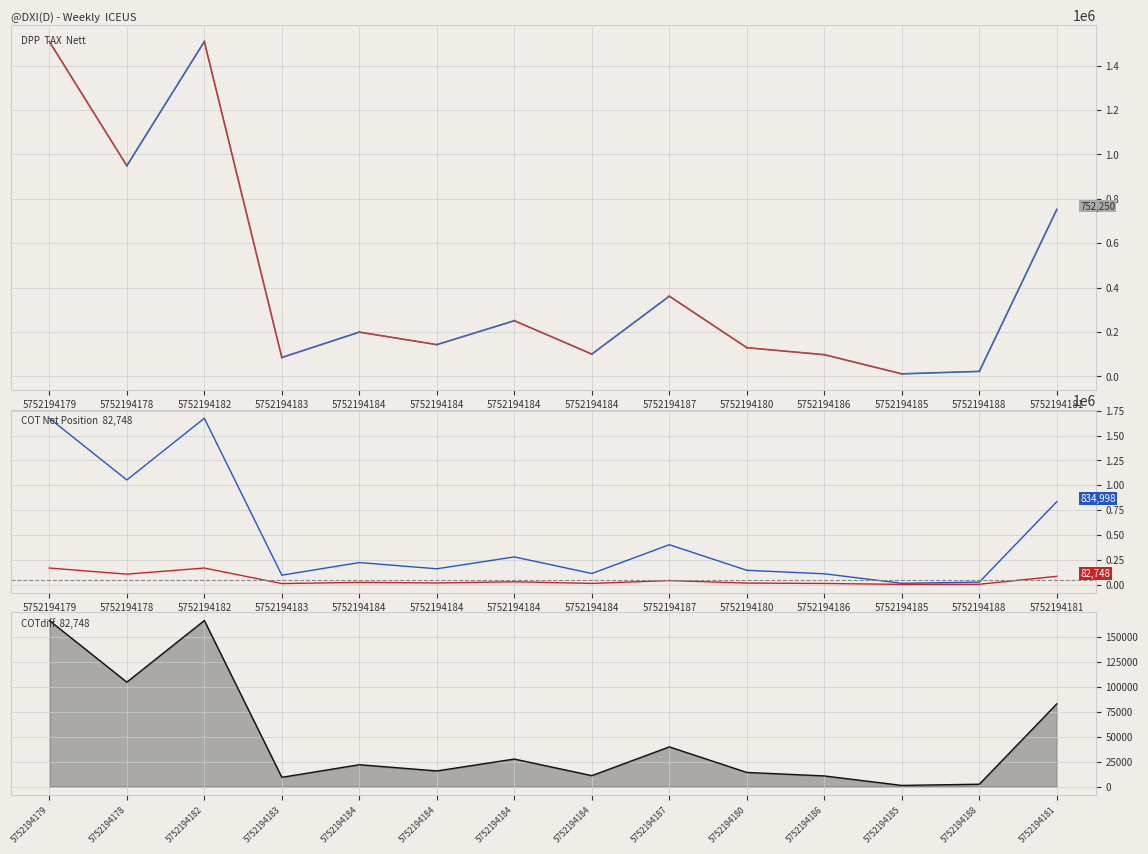

Reading left to right, transcribe all the data shown in this chart.

DPP: 5752194179=1509007	5752194178=949102	5752194182=1509007	5752194183=84684	5752194184=199100	5752194184=142675	5752194184=250453	5752194184=100000	5752194187=361095	5752194180=128964	5752194186=97283	5752194185=11054	5752194188=22108	5752194181=752250
TAX: 5752194179=165991	5752194178=104401	5752194182=165991	5752194183=9315	5752194184=21901	5752194184=15694	5752194184=27550	5752194184=11000	5752194187=39720	5752194180=14186	5752194186=10701	5752194185=1216	5752194188=2432	5752194181=82748
Nett: 5752194179=1674998	5752194178=1053503	5752194182=1674998	5752194183=93999	5752194184=221001	5752194184=158369	5752194184=278003	5752194184=111000	5752194187=400815	5752194180=143150	5752194186=107984	5752194185=12270	5752194188=24540	5752194181=834998
Nett-DPP: 5752194179=165991	5752194178=104401	5752194182=165991	5752194183=9315	5752194184=21901	5752194184=15694	5752194184=27550	5752194184=11000	5752194187=39720	5752194180=14186	5752194186=10701	5752194185=1216	5752194188=2432	5752194181=82748